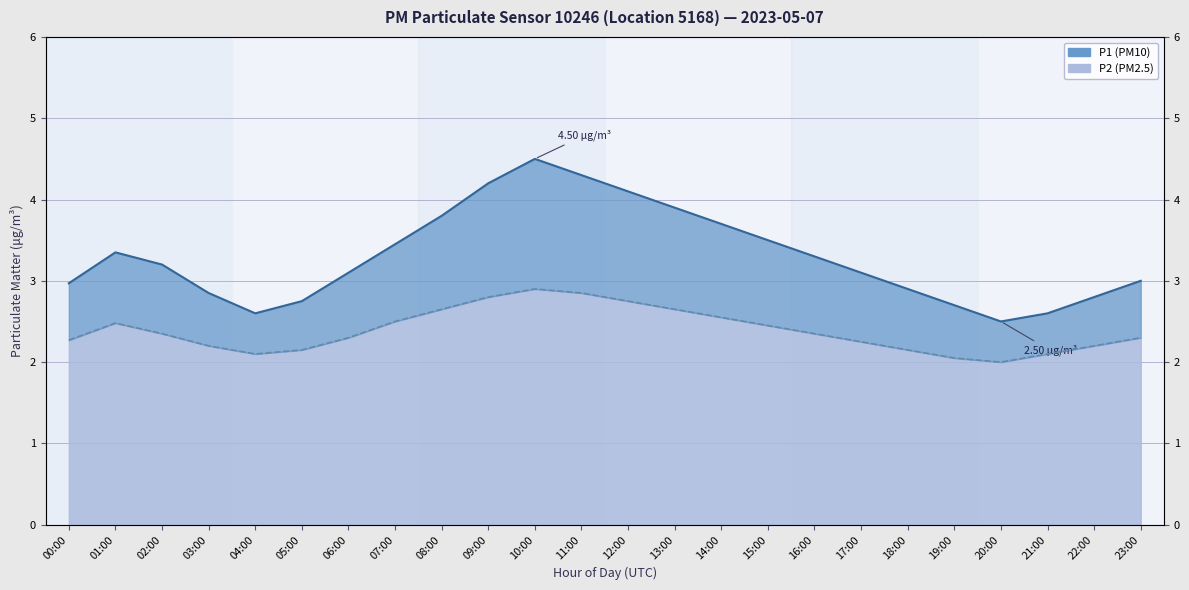

What is the average value of the P1 series?

3.3